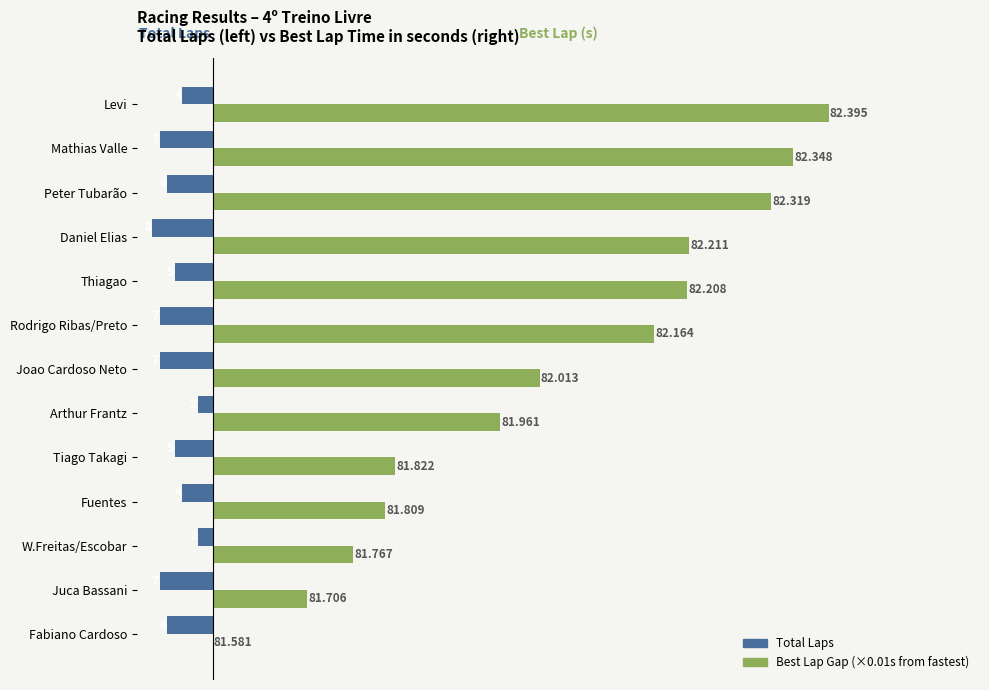

How many data points does each series have?

13